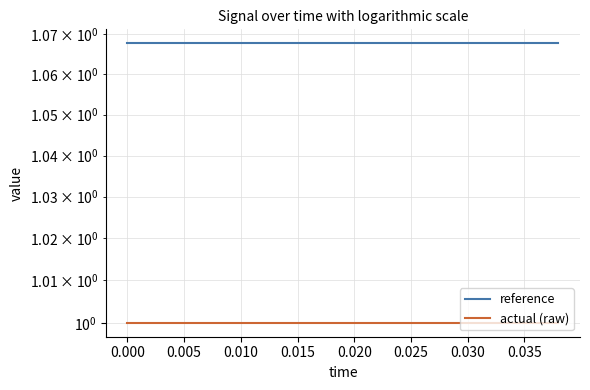

What is the value of the actual (raw) point at the 13th from the left?

1.0